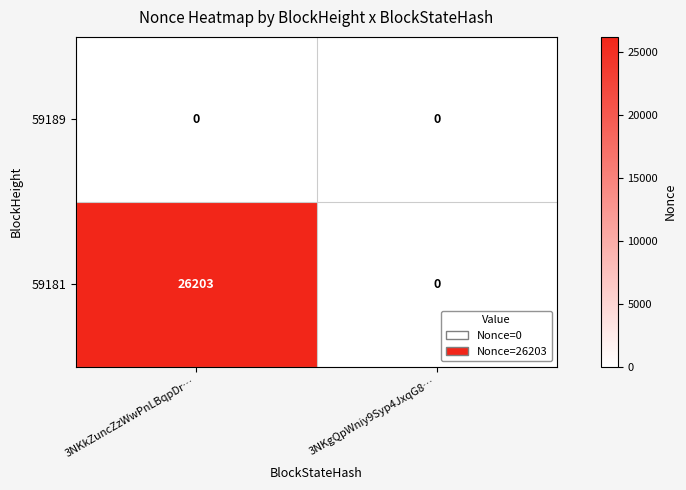

Reading right to left, list all the values displayed in this chart.

59189: 0	0
59181: 0	26203